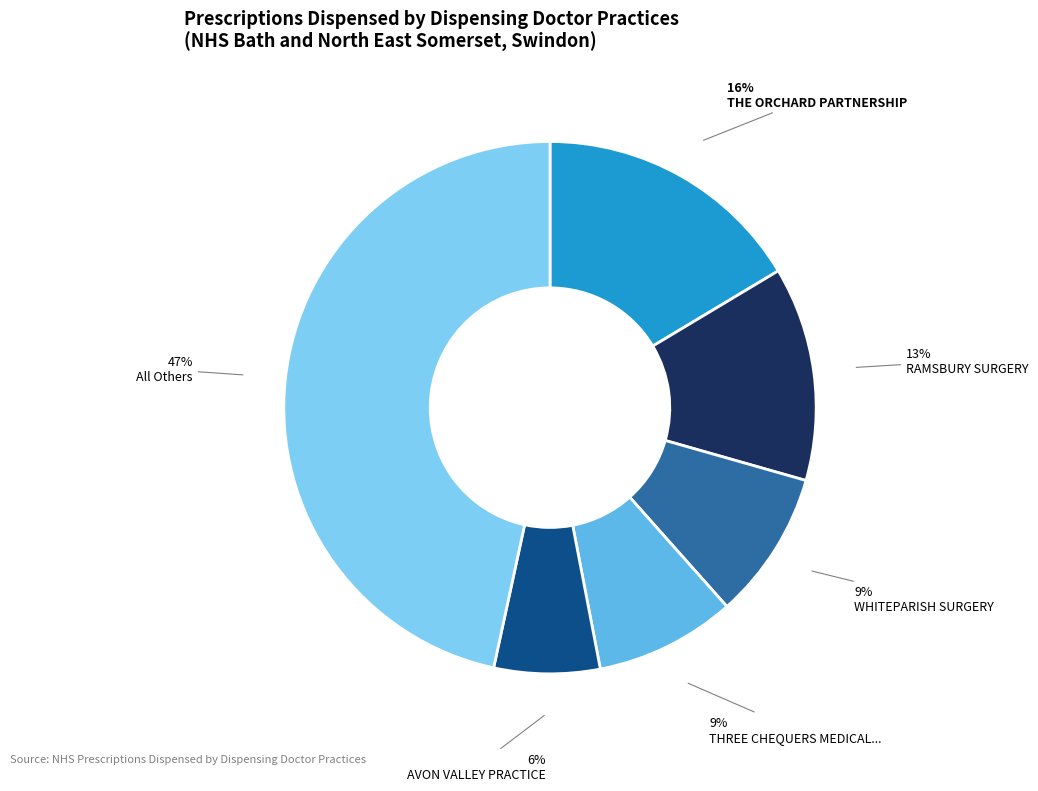

How many slices are in this pie chart?

6